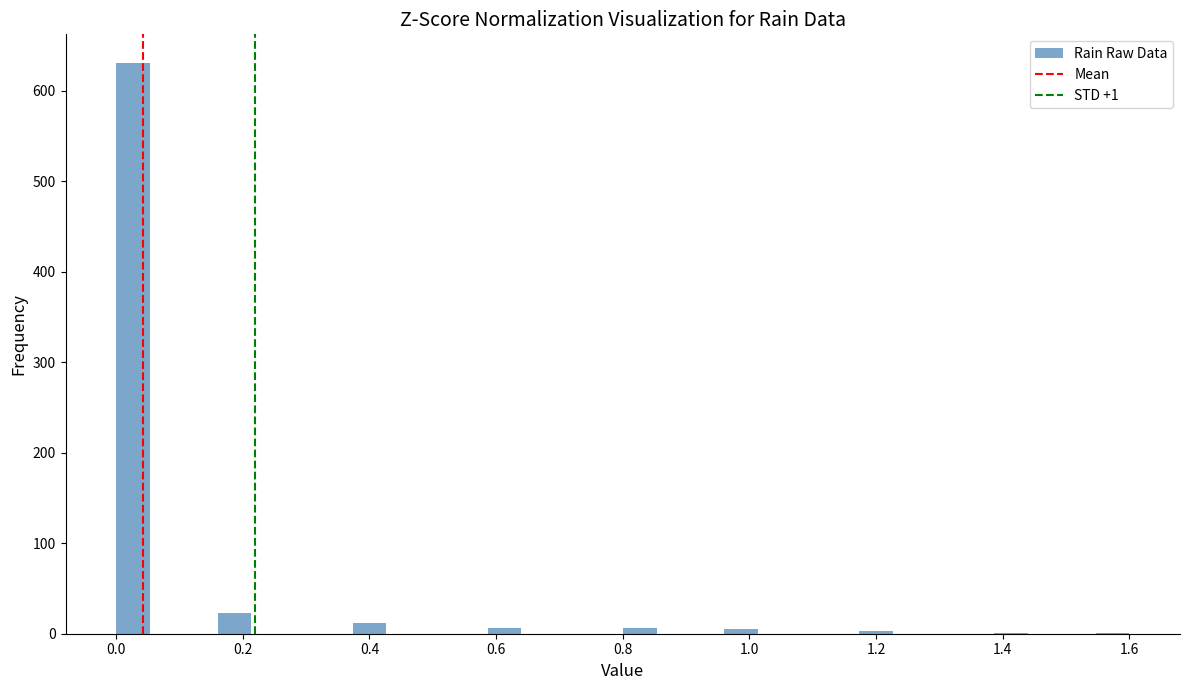

Read against the x-axis, roughly where is the centre of the tallest bar?

0.02